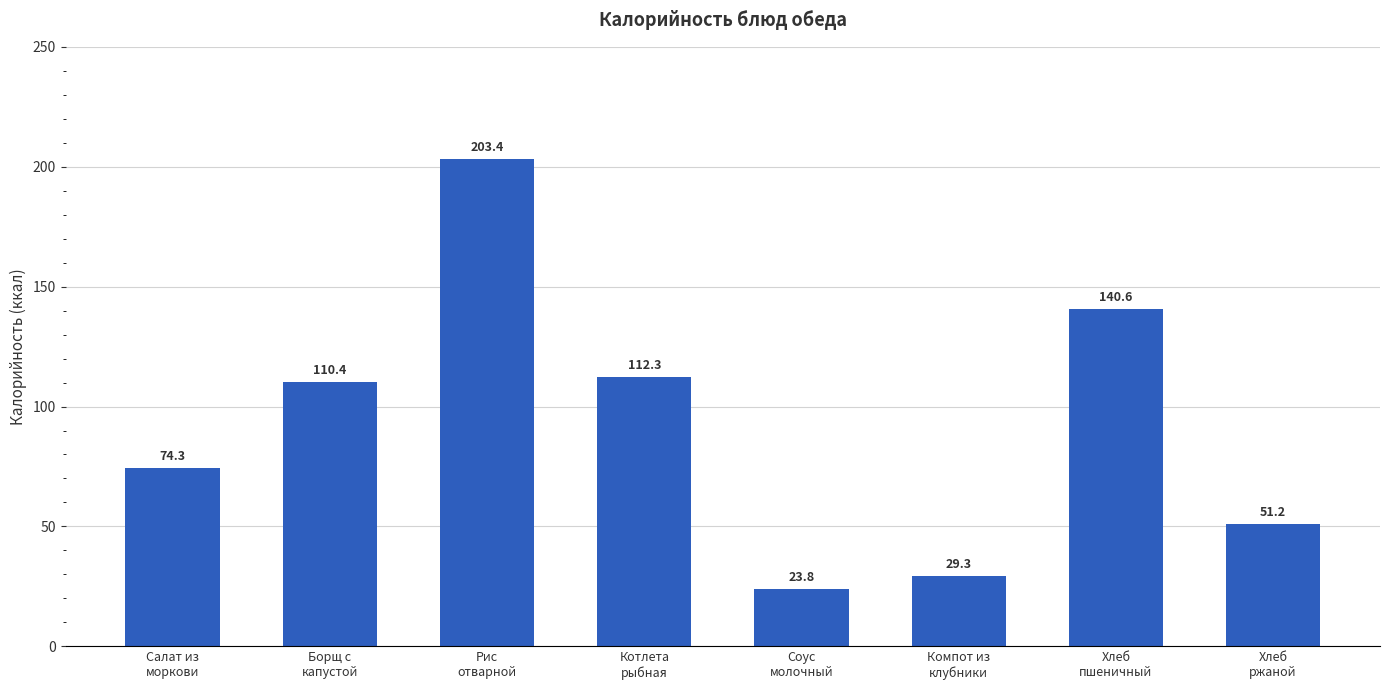

Reading left to right, what are all the values shown in this chart?

Салат из
моркови=74.3	Борщ с
капустой=110.4	Рис
отварной=203.4	Котлета
рыбная=112.3	Соус
молочный=23.8	Компот из
клубники=29.3	Хлеб
пшеничный=140.6	Хлеб
ржаной=51.2